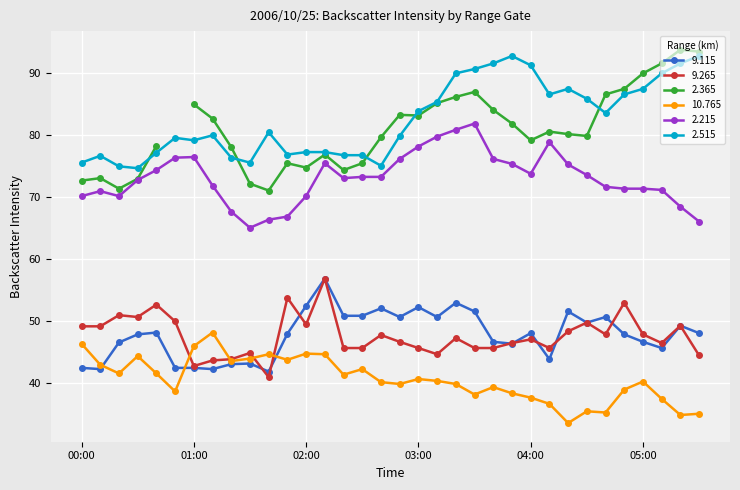

How many data points does each series have?

34